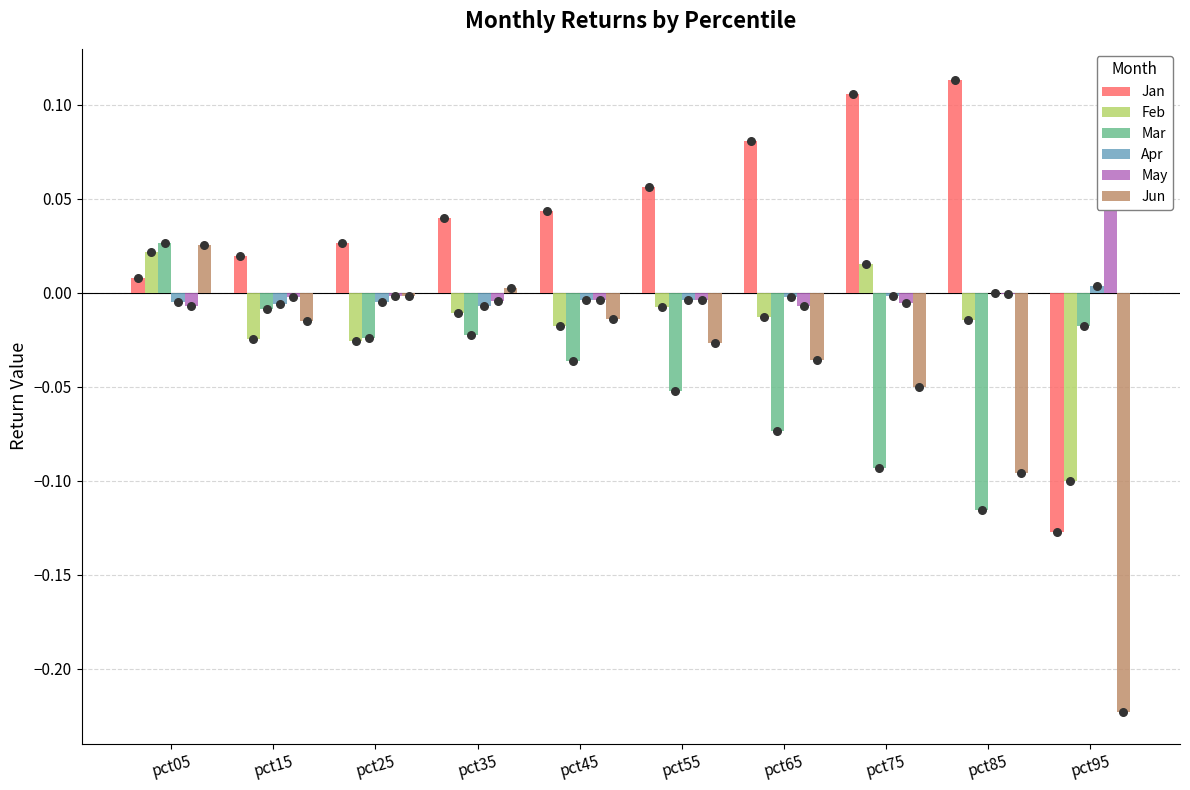

Which series has the largest total across all categories?

Jan